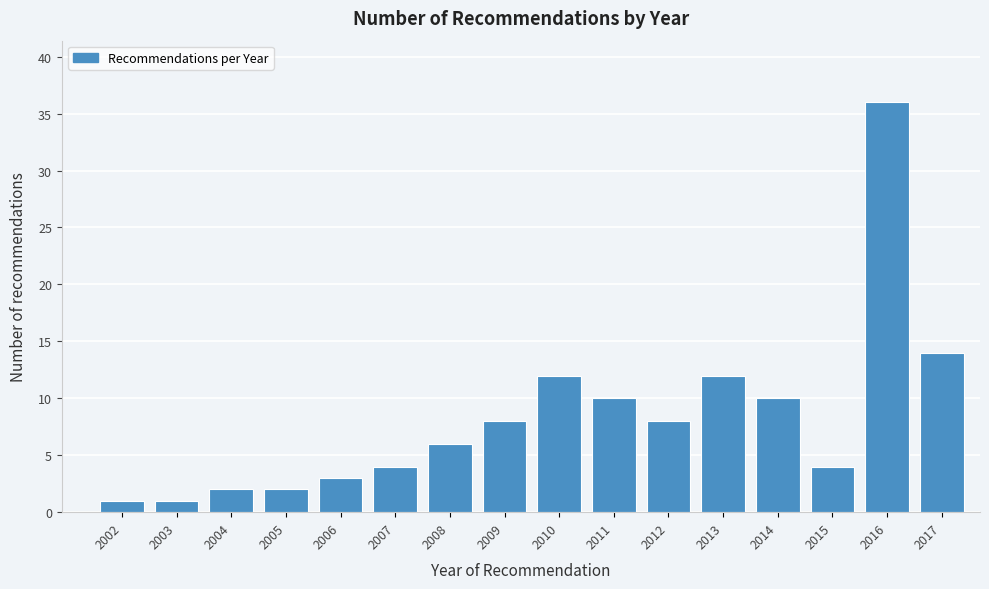

Reading left to right, transcribe all the data shown in this chart.

1	1	2	2	3	4	6	8	12	10	8	12	10	4	36	14